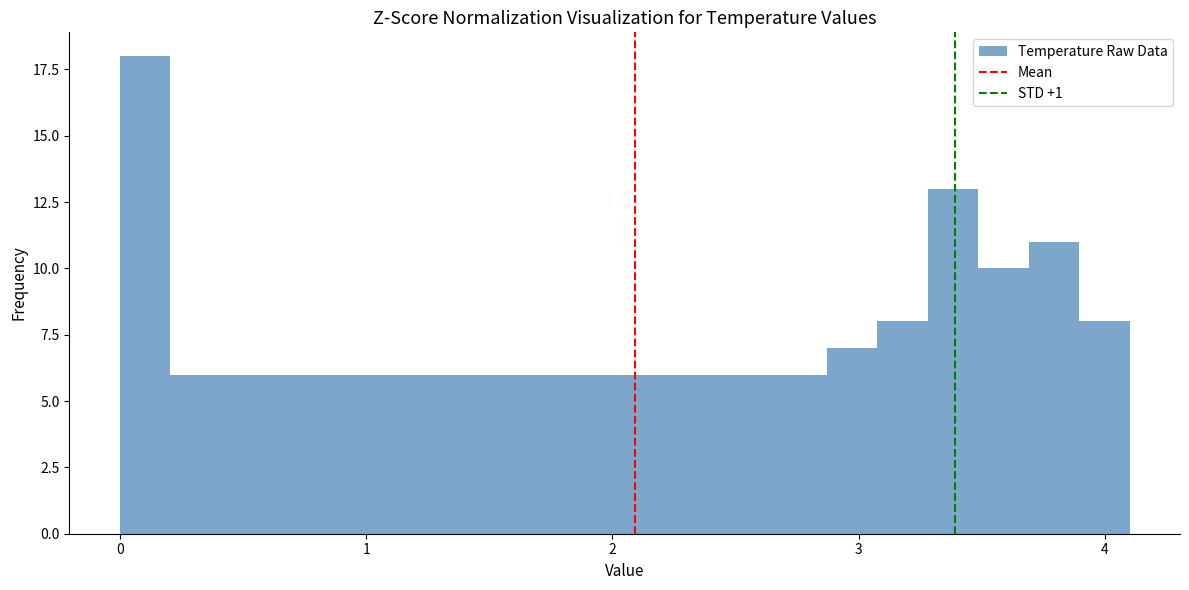

Read against the x-axis, roughly where is the centre of the tallest bar?

0.1